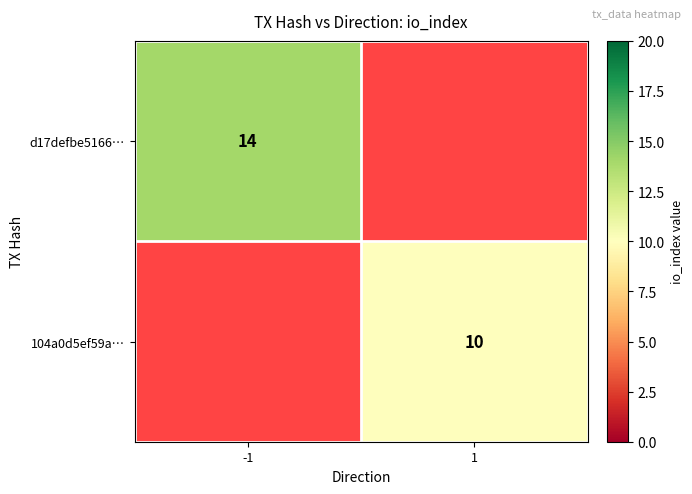

The 104a0d5ef59a… series shows 10 at 1. True or false?

True